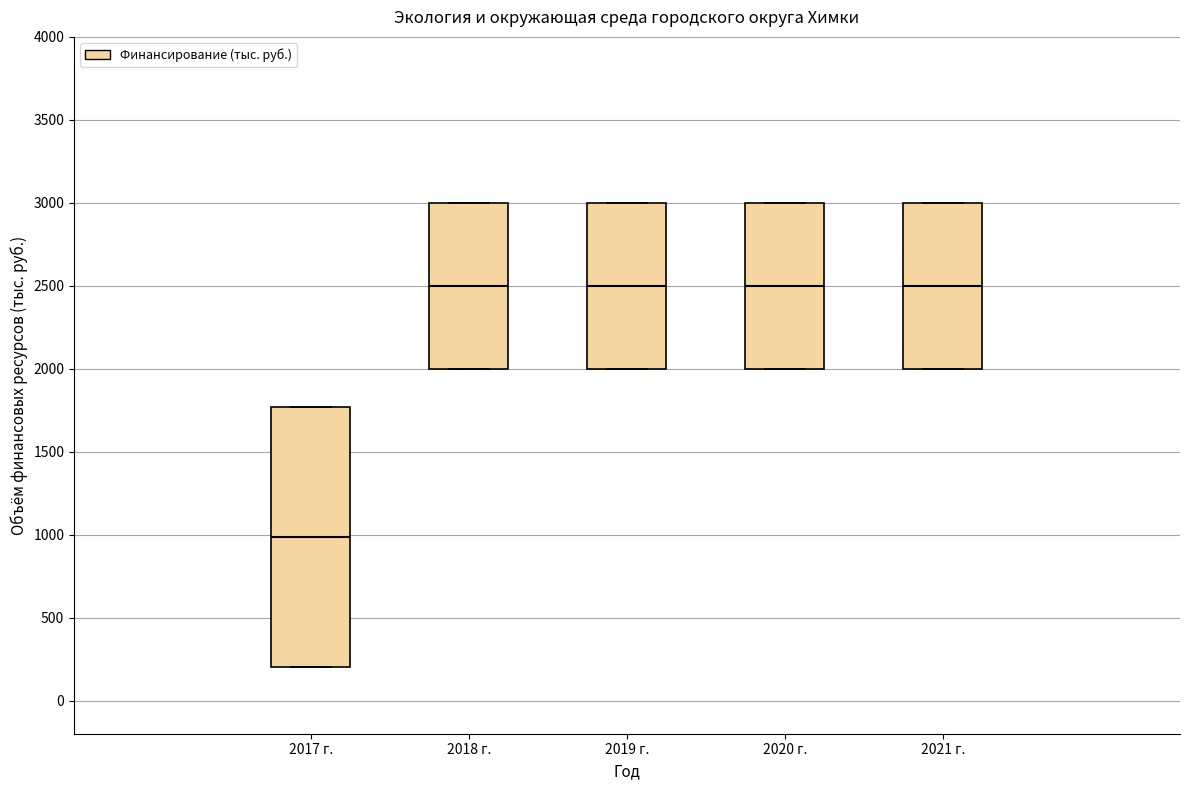

Which box's median line is the lowest?

2017 г.